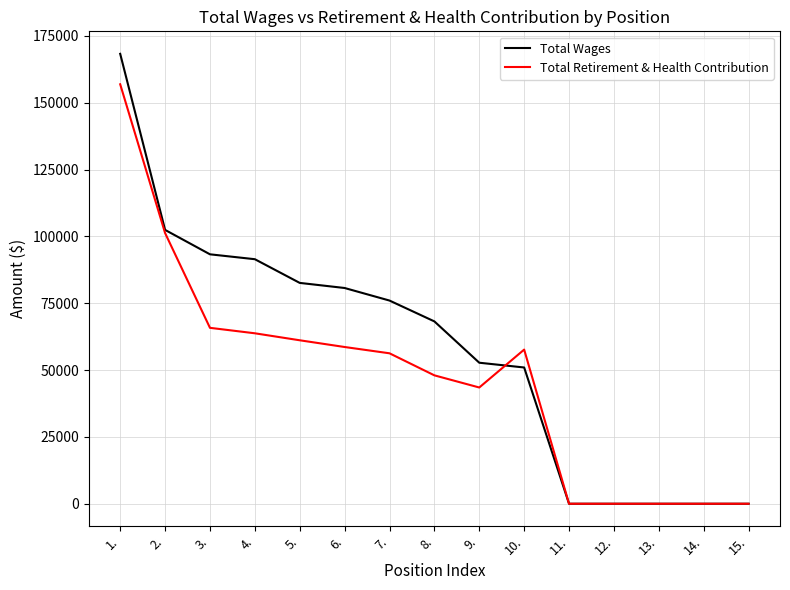

How many lines are shown in the chart?

2